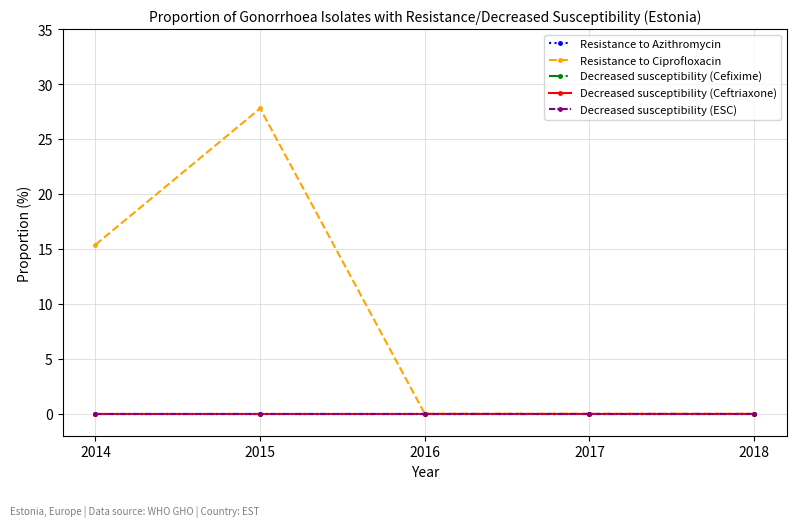

Does the chart have visible grid lines?

Yes